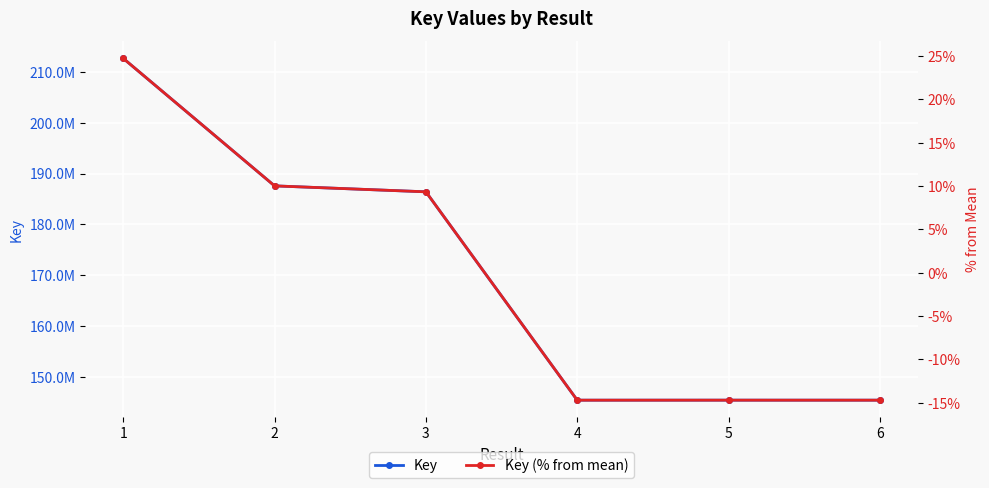

What is the value of the Key point at the 4th from the left?

145449492.0